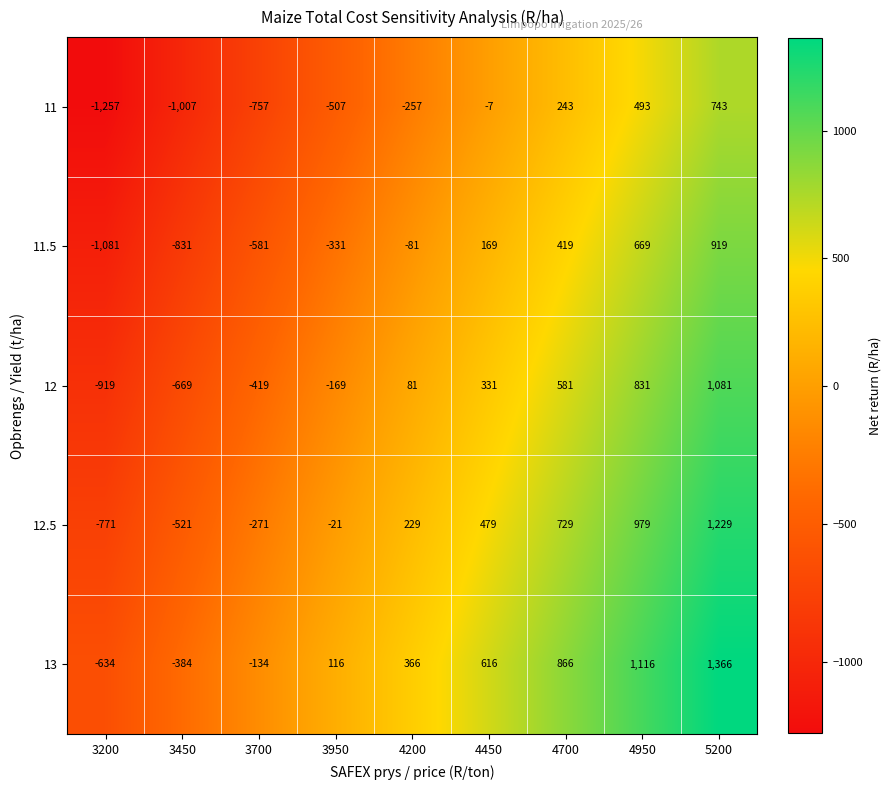

At which label is 11 closest to -257?

4200